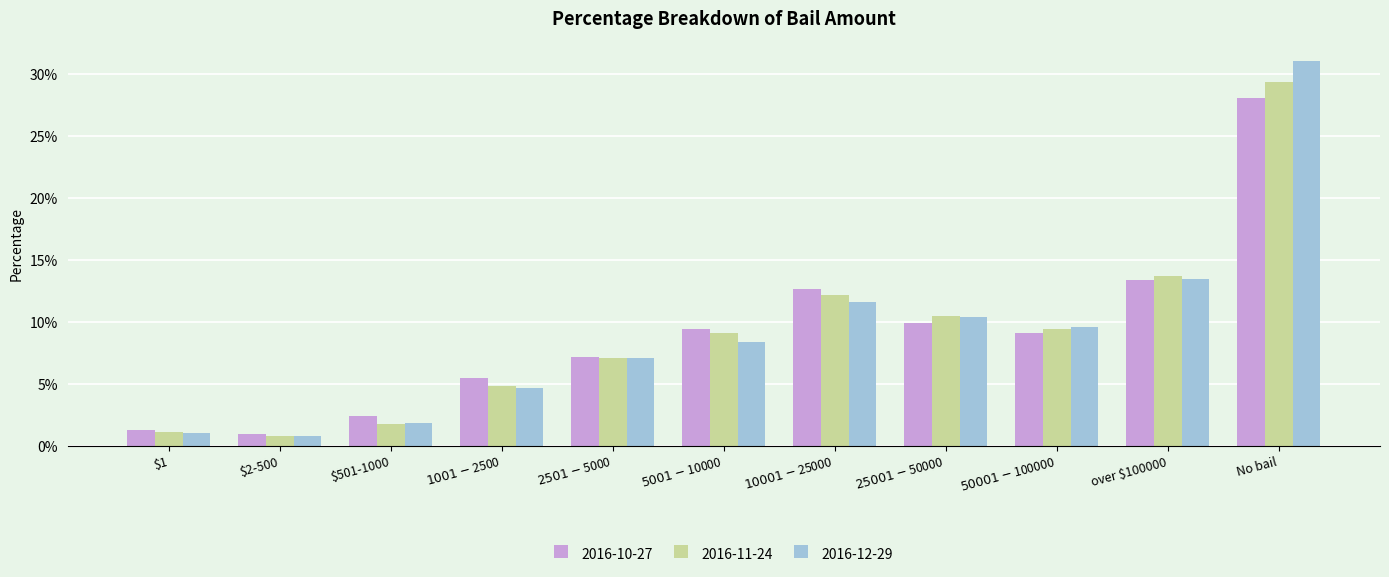

Are the bars grouped side by side (vs. stacked)?

Yes